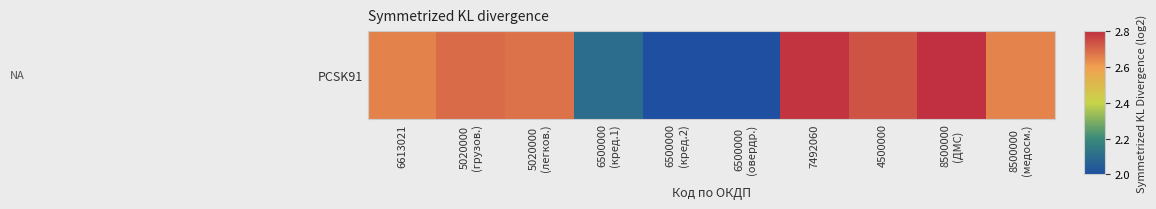

At which label is the value closest to 2?

6500000
(кред.2)